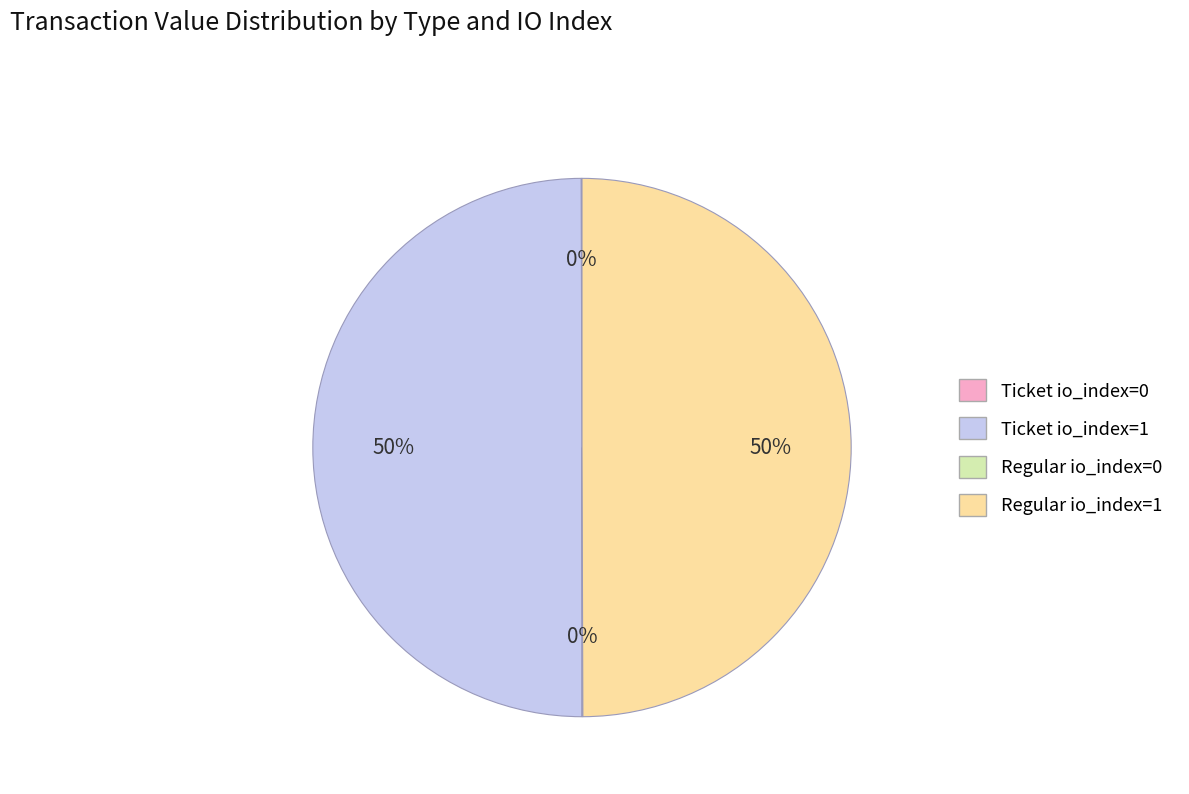

To the nearest percent, what is the average slice percentage?

25%